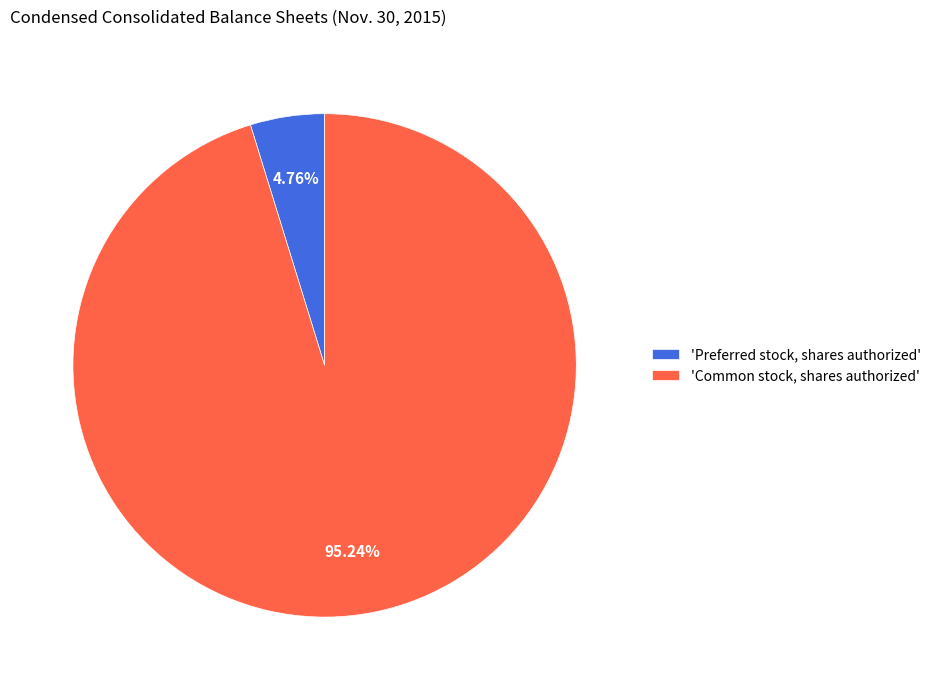

Is the sum of 'Common stock, shares authorized' and 'Preferred stock, shares authorized' greater than half?

Yes